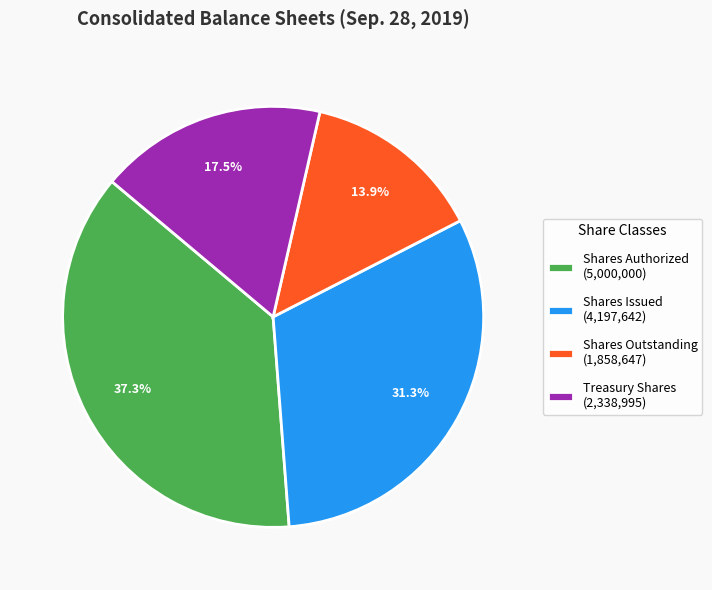

Which category has the biggest portion of the pie?

Shares Authorized (5,000,000)